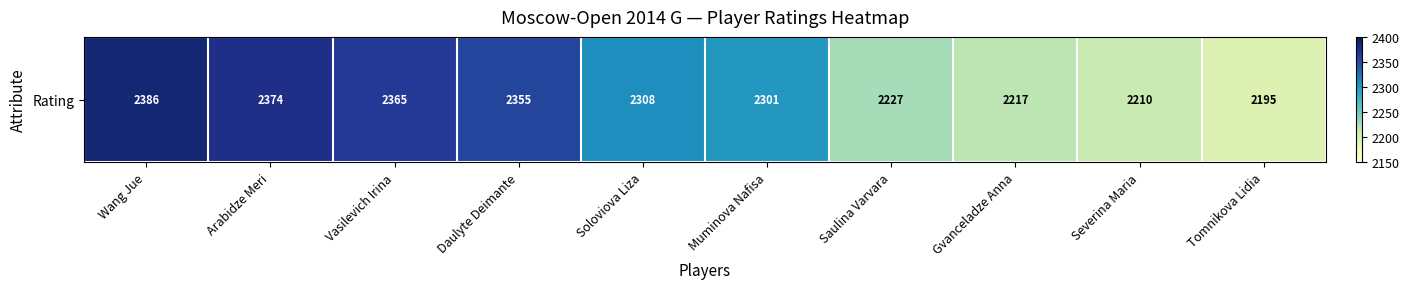

List the labels in order of value, largest first.

Wang Jue, Arabidze Meri, Vasilevich Irina, Daulyte Deimante, Soloviova Liza, Muminova Nafisa, Saulina Varvara, Gvanceladze Anna, Severina Maria, Tomnikova Lidia